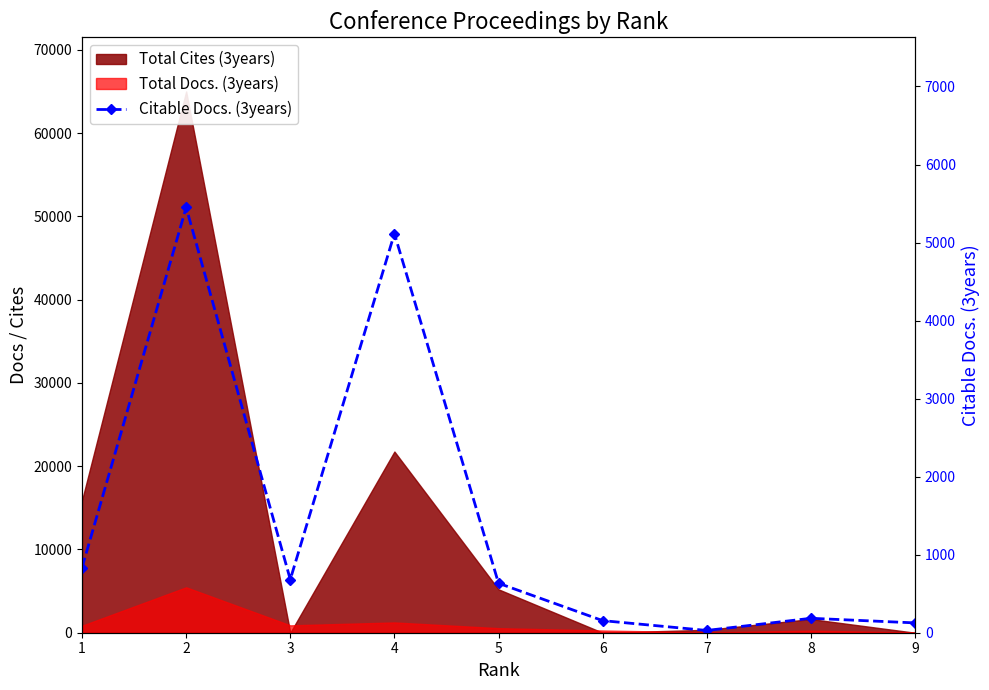

Is it true that the value at 3 is 286?

False